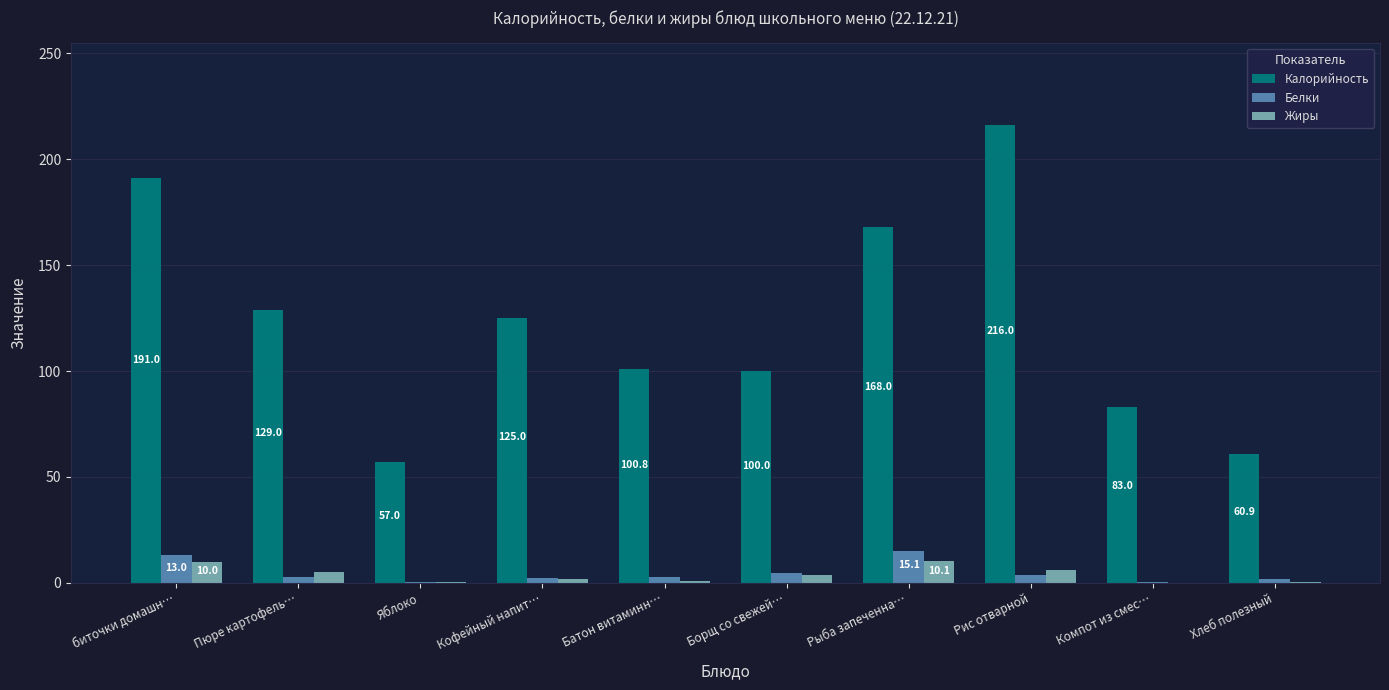

Count the number of data series in this chart.

3